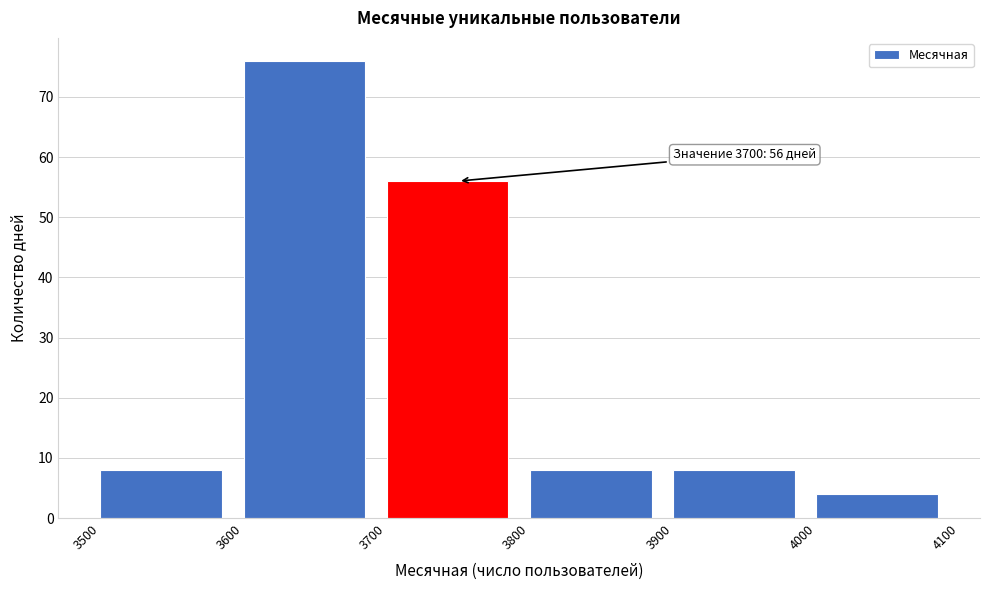

Which range on the x-axis has the tallest bar?

3600 to 3700